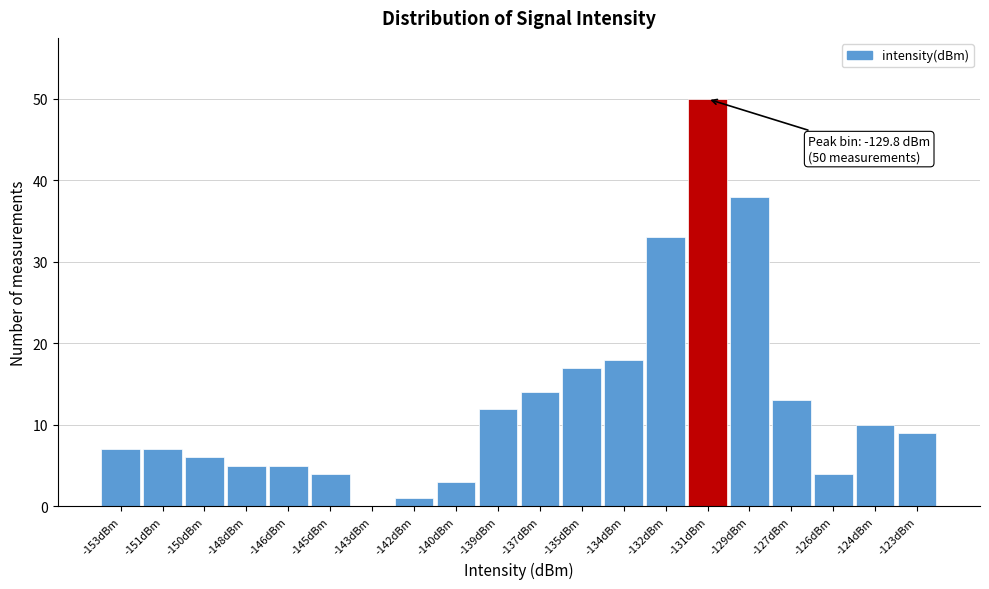

Reading right to left, extract all data points from this chart.

-123dBm=9	-124dBm=10	-126dBm=4	-127dBm=13	-129dBm=38	-131dBm=50	-132dBm=33	-134dBm=18	-135dBm=17	-137dBm=14	-139dBm=12	-140dBm=3	-142dBm=1	-143dBm=0	-145dBm=4	-146dBm=5	-148dBm=5	-150dBm=6	-151dBm=7	-153dBm=7